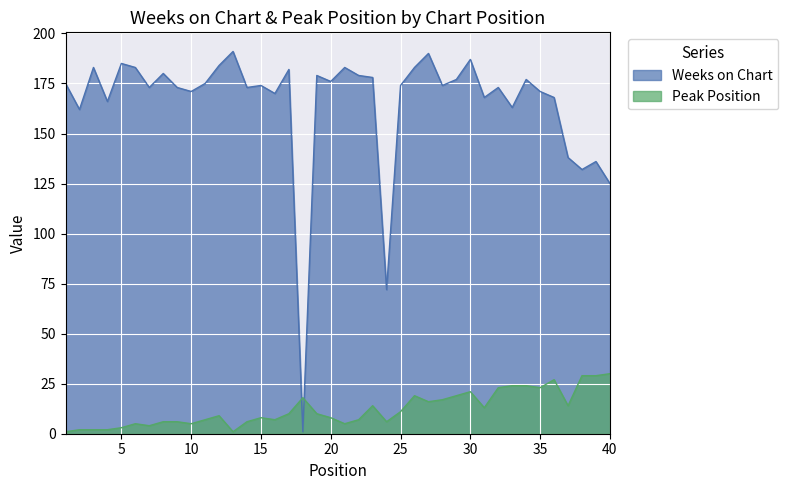

What is the value of the Weeks on Chart point at the 14th from the left?

173